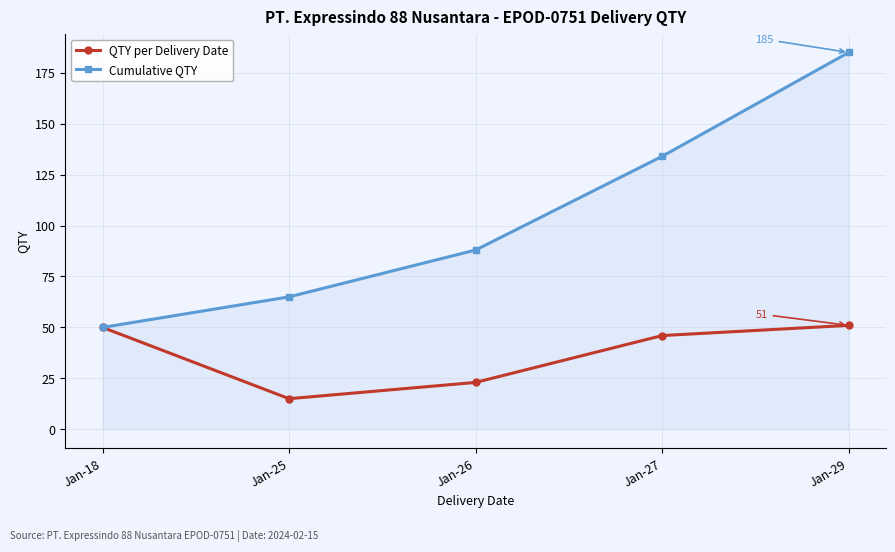

Which series has the widest spread of values?

Cumulative QTY